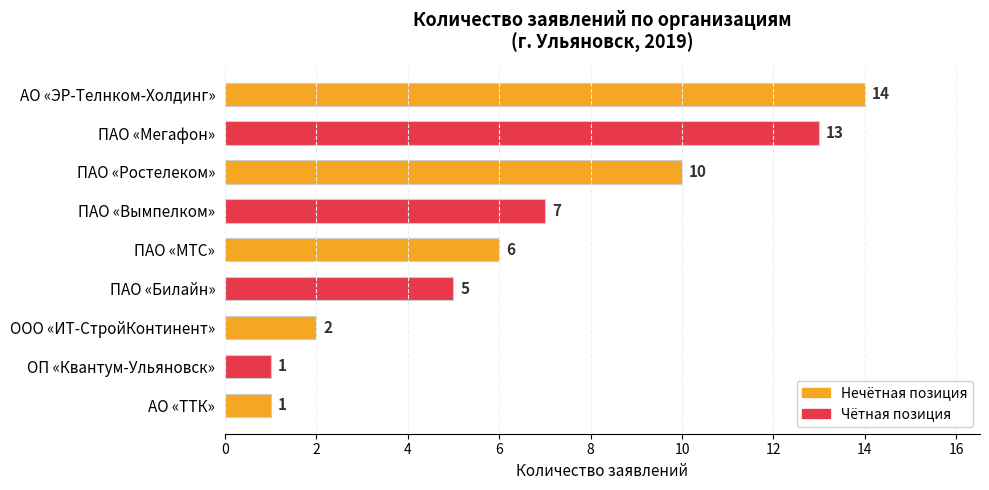

What position from the top is ПАО «Ростелеком»?

3